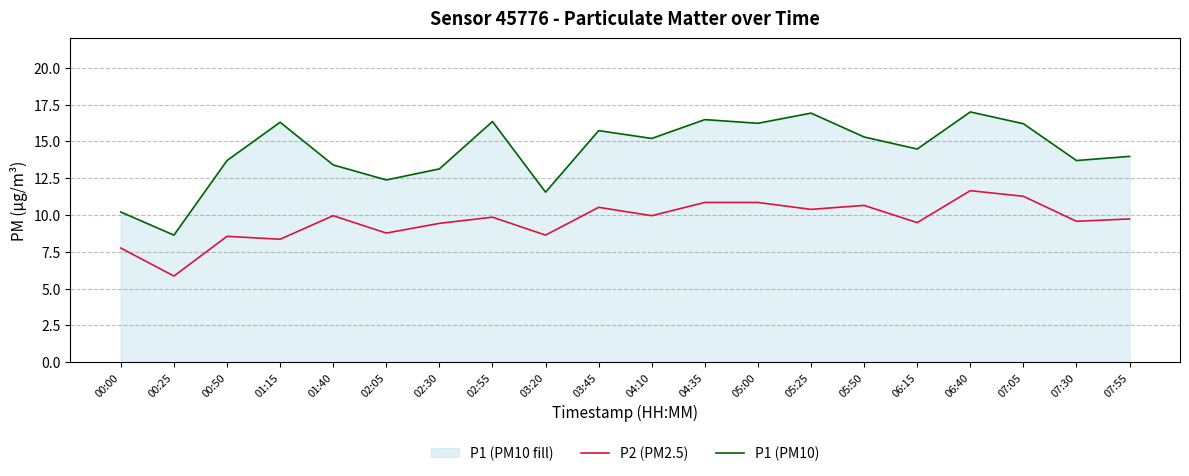

True or false: P2 (PM2.5) has a value of 8.8 at 02:05.

True